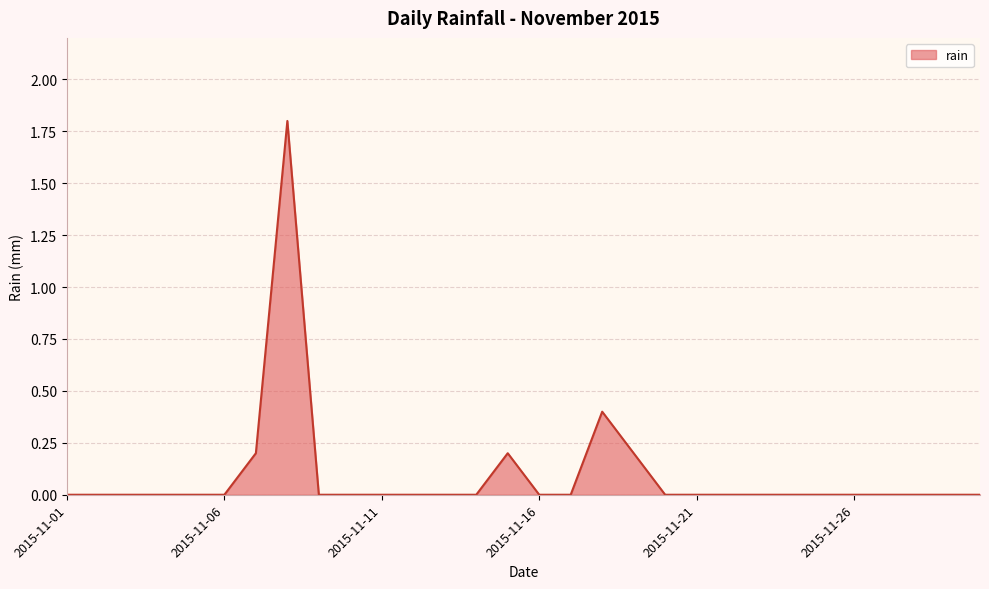

What is the difference between the maximum and minimum values?

1.8